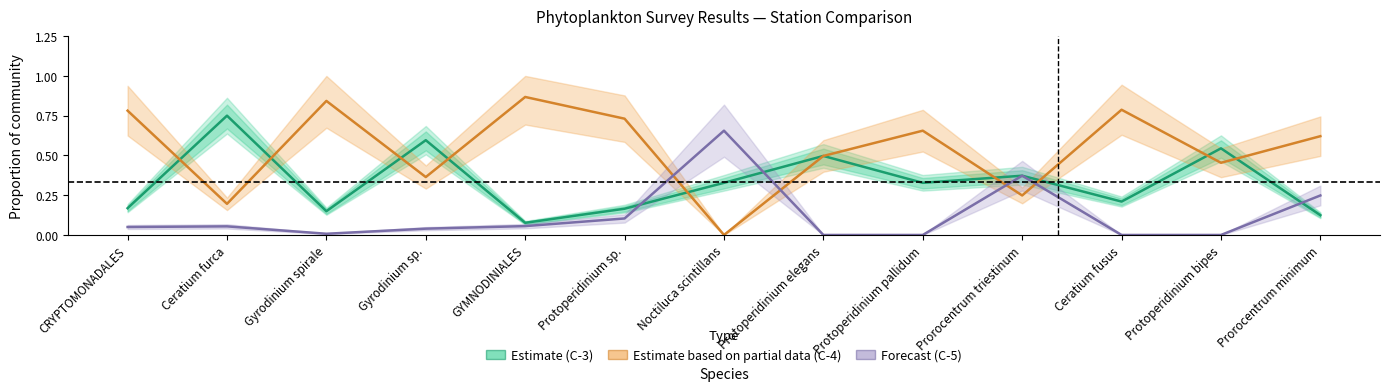

How many values in the C-4 (Partial estimate) series exceed 0?

12